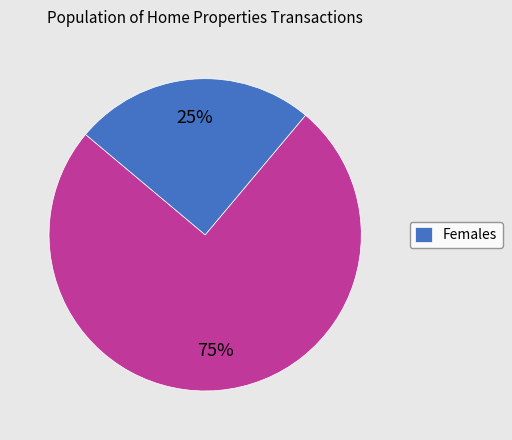

Is there any slice that represents more than half of the pie?

Yes